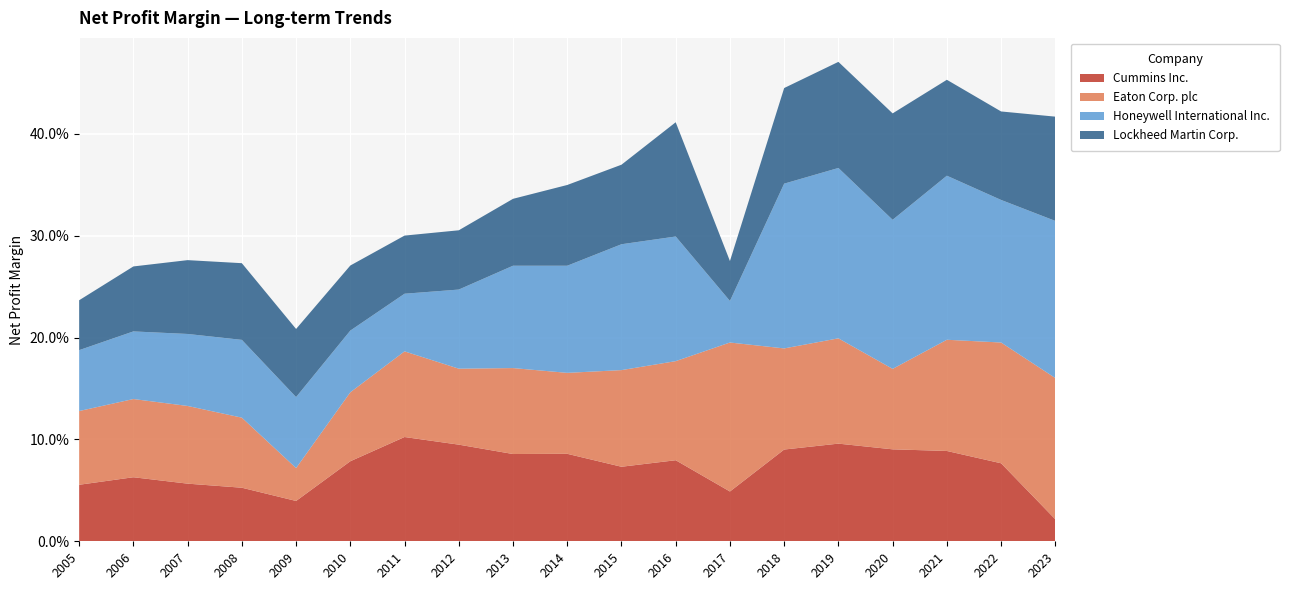

Reading left to right, extract all data points from this chart.

Cummins Inc.: 0.1	0.1	0.1	0.1	0.0	0.1	0.1	0.1	0.1	0.1	0.1	0.1	0.0	0.1	0.1	0.1	0.1	0.1	0.0
Eaton Corp. plc: 0.1	0.1	0.1	0.1	0.0	0.1	0.1	0.1	0.1	0.1	0.1	0.1	0.1	0.1	0.1	0.1	0.1	0.1	0.1
Honeywell International Inc.: 0.1	0.1	0.1	0.1	0.1	0.1	0.1	0.1	0.1	0.1	0.1	0.1	0.0	0.2	0.2	0.1	0.2	0.1	0.2
Lockheed Martin Corp.: 0.0	0.1	0.1	0.1	0.1	0.1	0.1	0.1	0.1	0.1	0.1	0.1	0.0	0.1	0.1	0.1	0.1	0.1	0.1